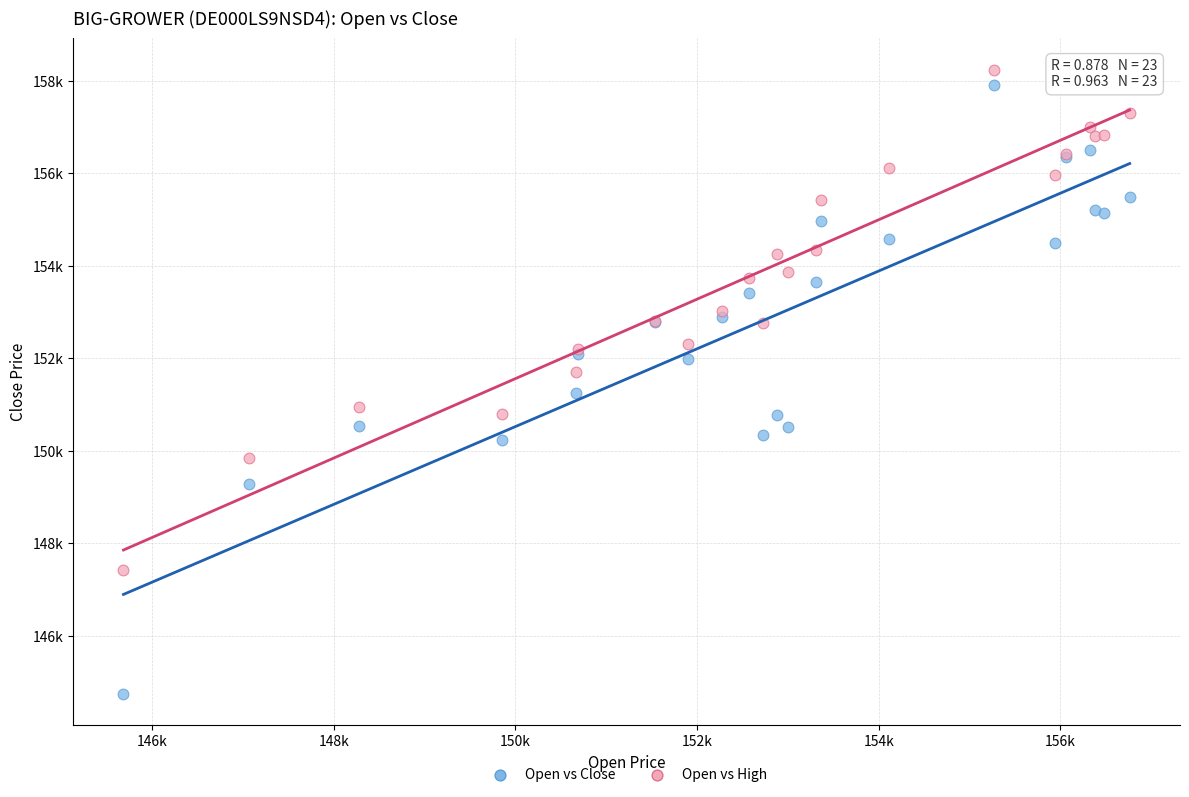

Which series has the widest spread of Y values?

Open vs Close